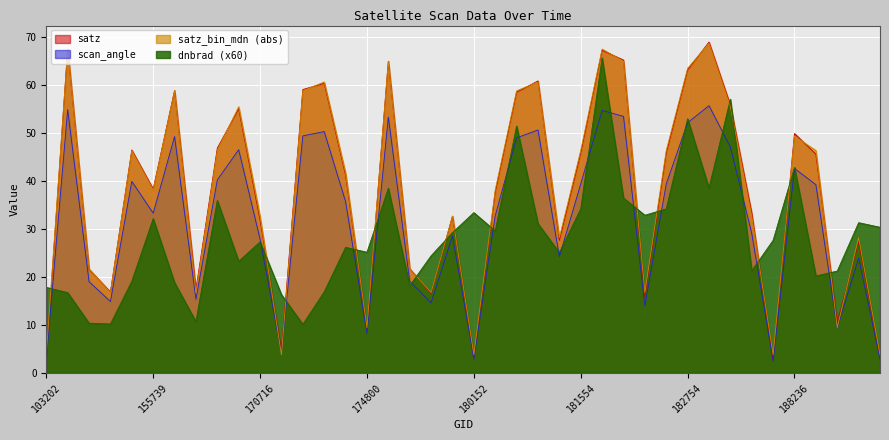

Is it true that satz equals 4.0 at 186476?

False